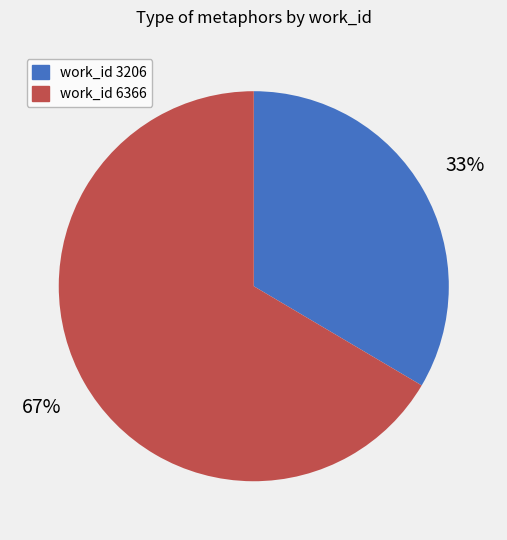

To the nearest percent, what percentage of the pie is work_id 6366?

67%